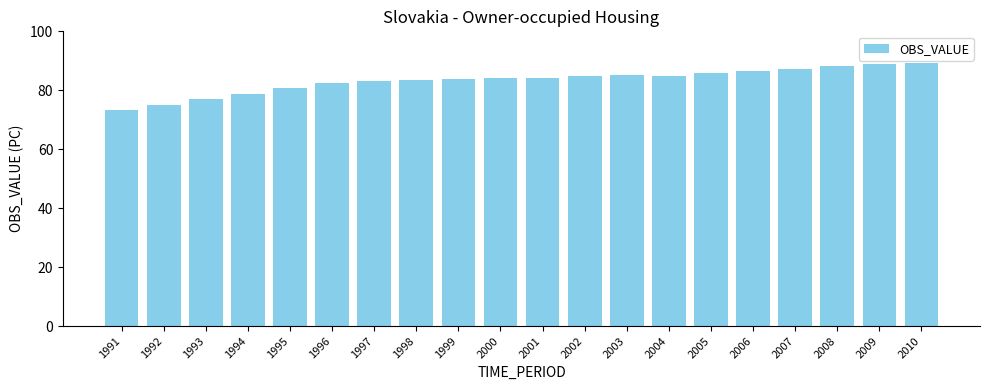

Count the number of categories in the chart.

20